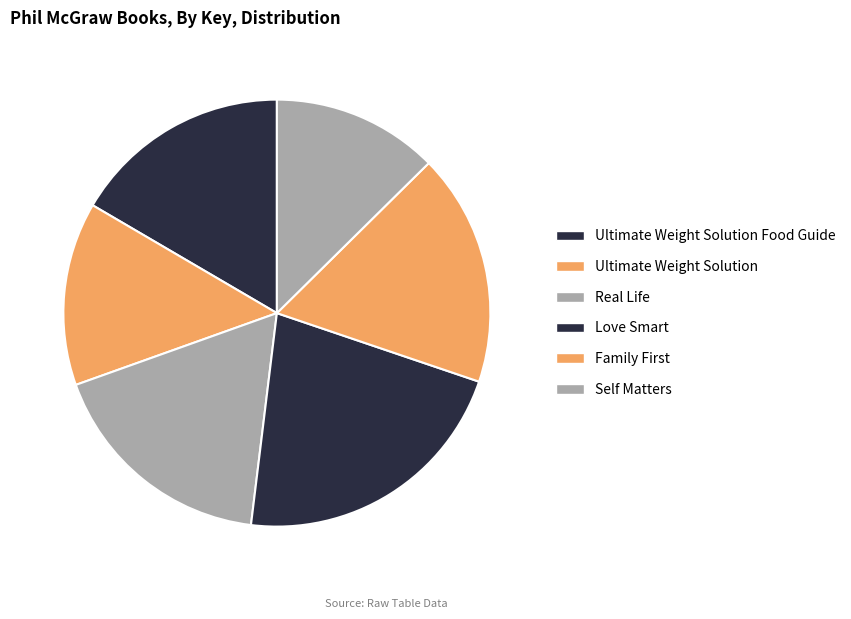

The Real Life slice represents 18% of the pie. True or false?

True